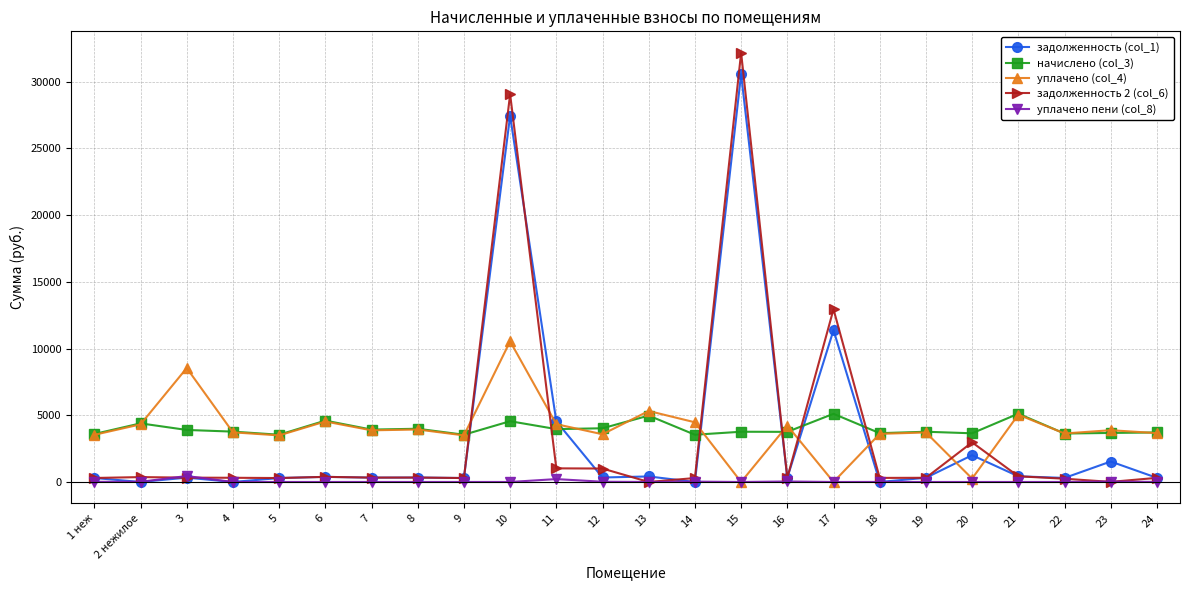

Does the chart have visible grid lines?

Yes